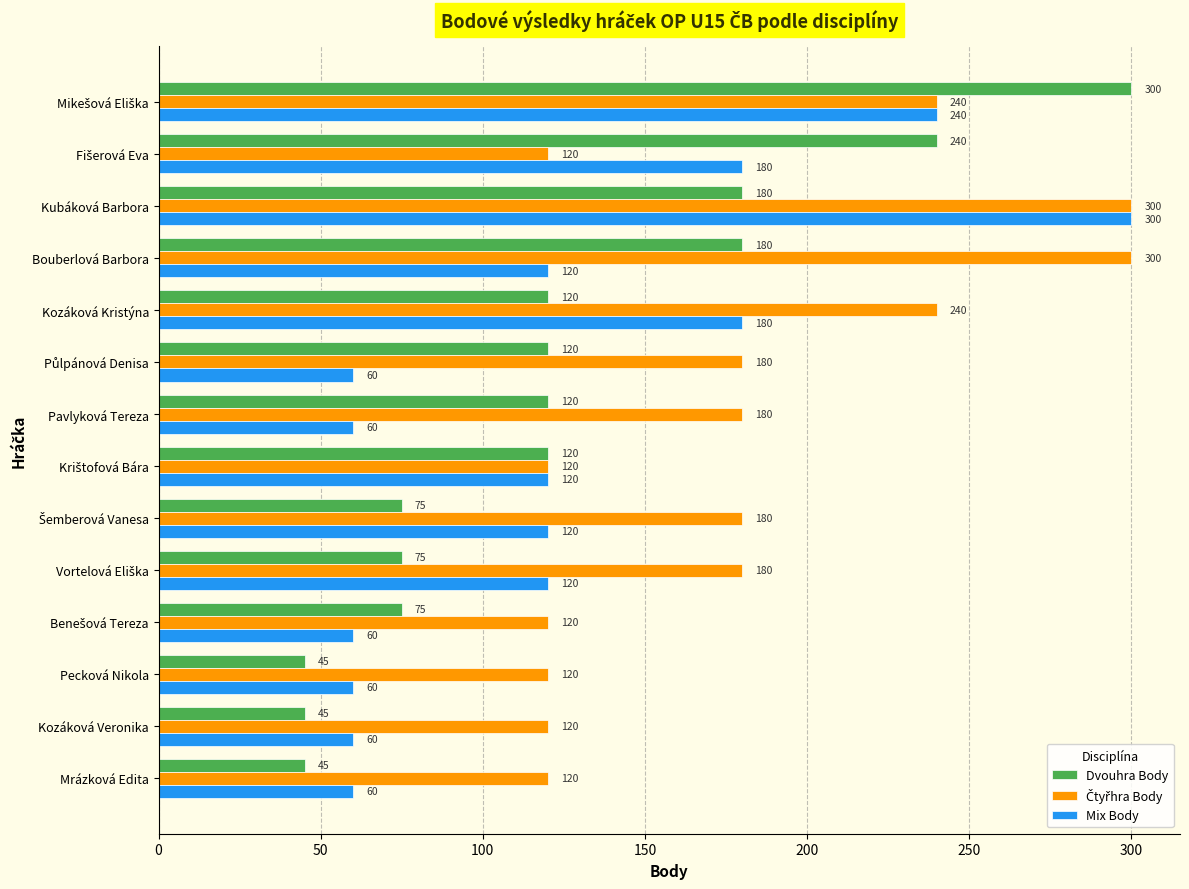

How many Dvouhra Body values are between 75 and 180?

9